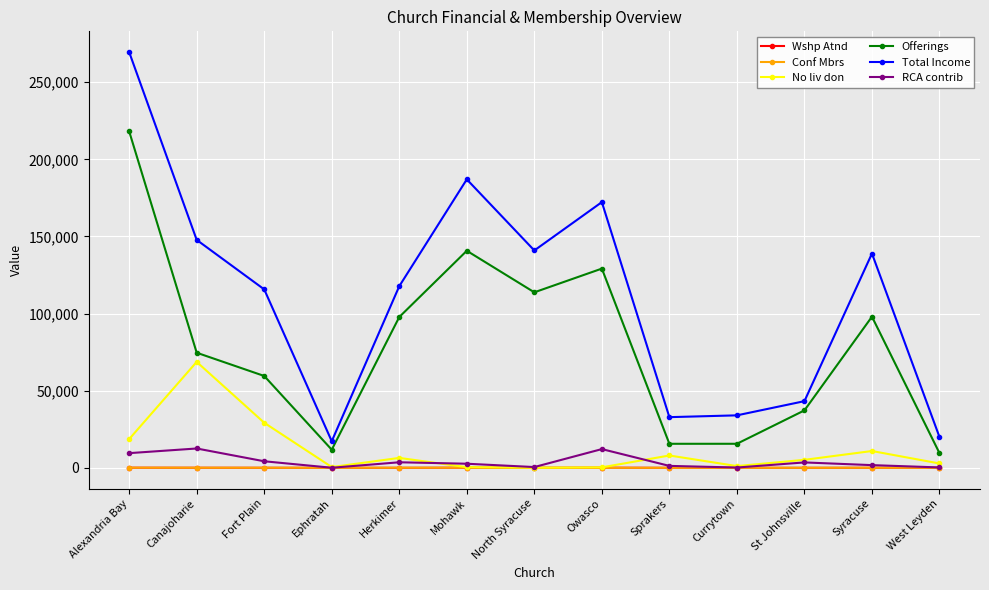

True or false: Offerings and Wshp Atnd cross at least once.

False